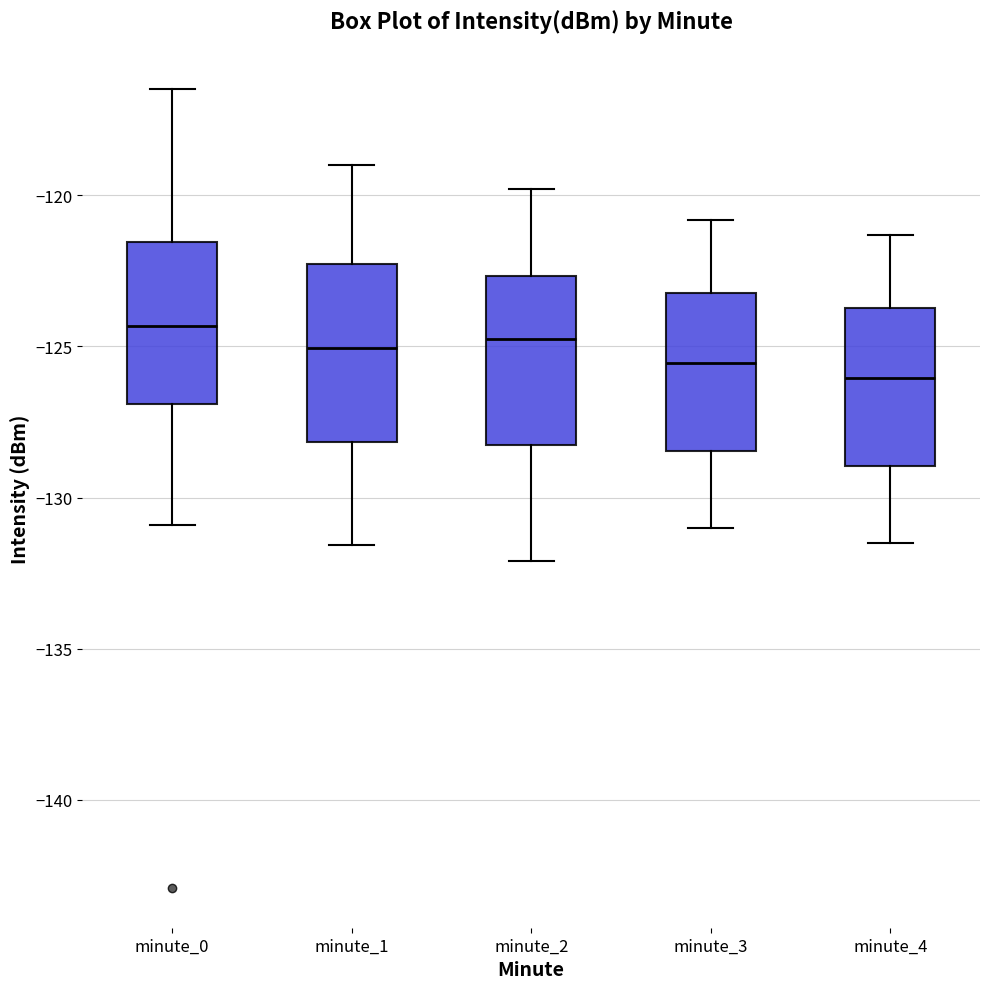

Reading left to right, transcribe this box plot: for each box, give where its median line is, the range the box spans, and where its two whiskers end, as read against the y-axis. The values are not printed on the chart, so give them approximately, as read against the axis.

minute_0: median -124.5, box -127.0 to -121.5, whiskers -131.0 to -116.5
minute_1: median -125.0, box -128.0 to -122.5, whiskers -131.5 to -119.0
minute_2: median -124.5, box -128.0 to -122.5, whiskers -132.0 to -120.0
minute_3: median -125.5, box -128.5 to -123.0, whiskers -131.0 to -121.0
minute_4: median -126.0, box -129.0 to -123.5, whiskers -131.5 to -121.5